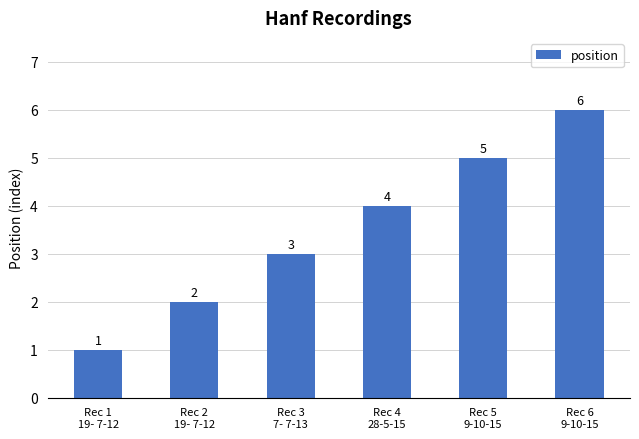

Count the values in the range 2 to 5.

4